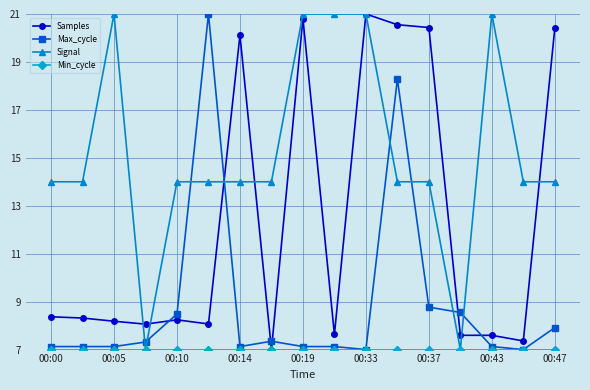

At how many categories does at least one series exceed 11?

15